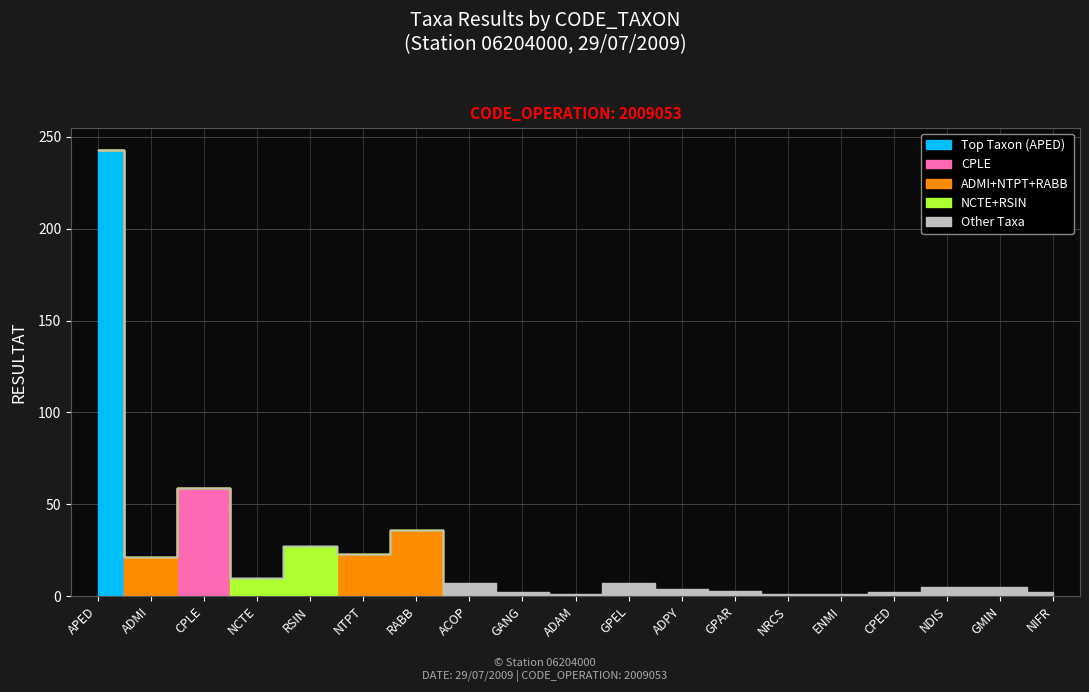

Rank the categories by value from highest to lowest.

APED, CPLE, RABB, RSIN, NTPT, ADMI, NCTE, ACOP, GPEL, NDIS, GMIN, ADPY, GPAR, GANG, CPED, NIFR, ADAM, NRCS, ENMI